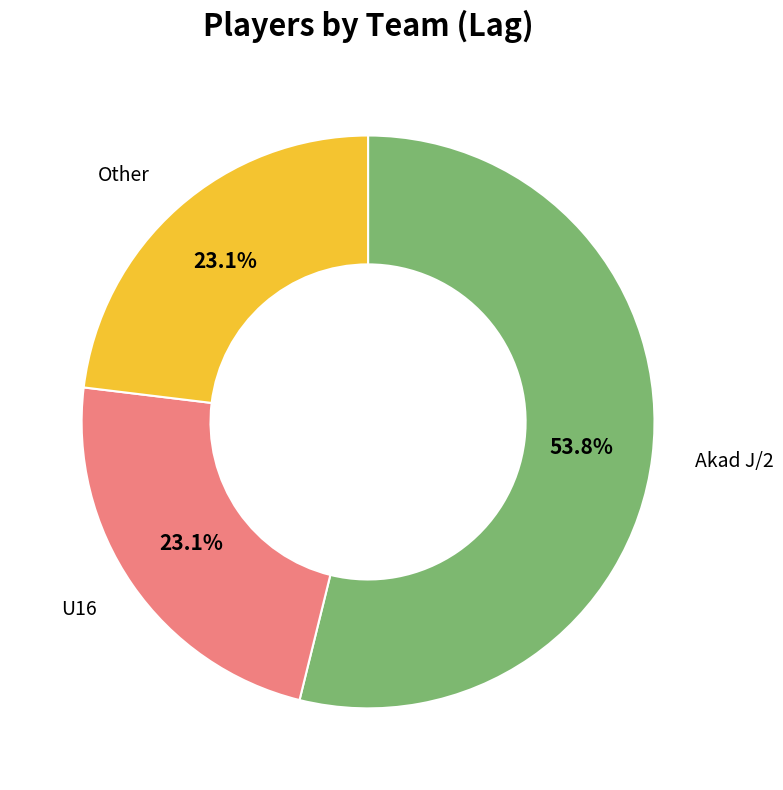

Is there any slice that represents more than half of the pie?

Yes